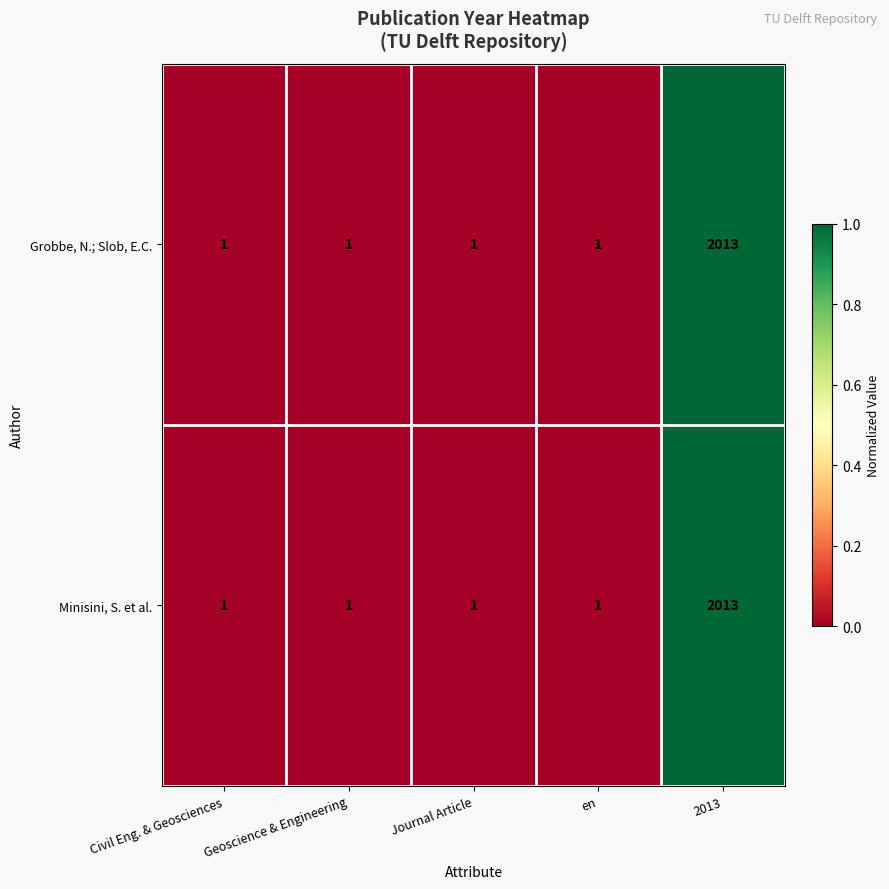

At which category does the chart reach its peak across all series?

2013